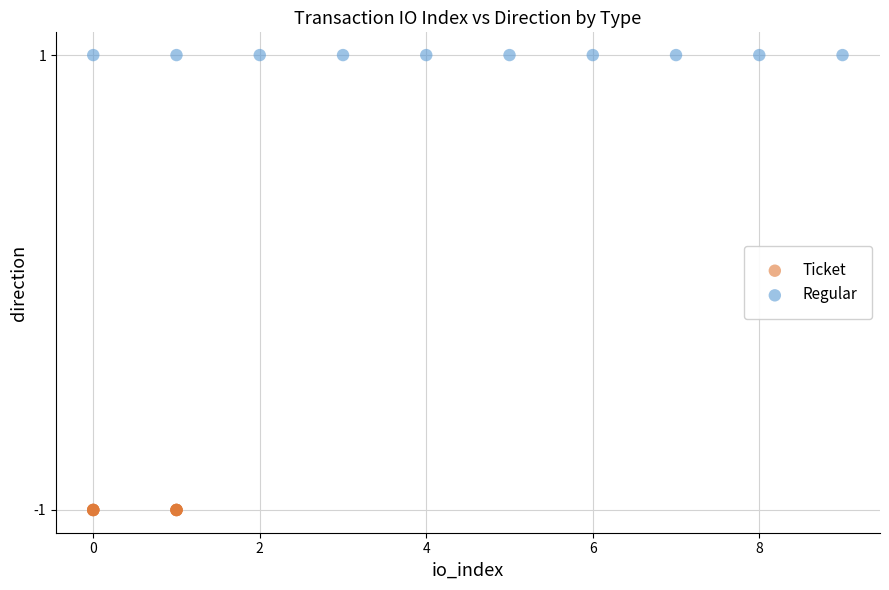

Which series contains the highest Y value?

Regular